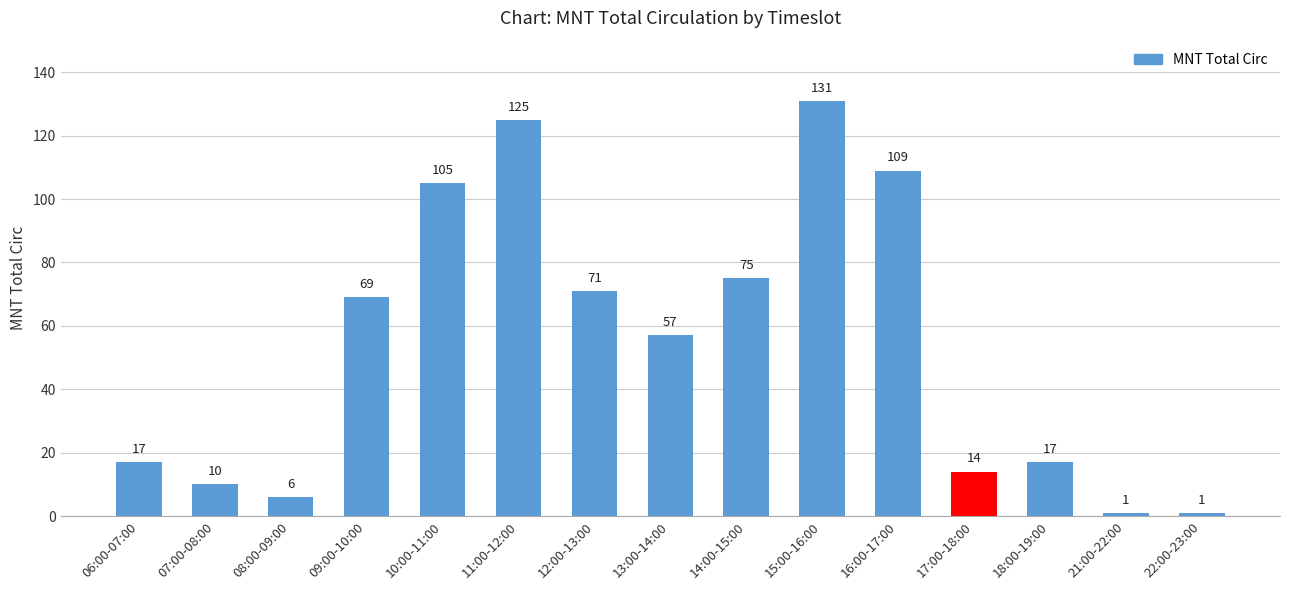

What is the label of the 8th bar from the right?

13:00-14:00